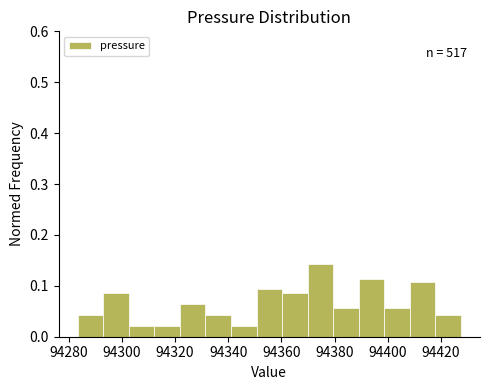

Which range on the x-axis has the tallest bar?

94370 to 94380